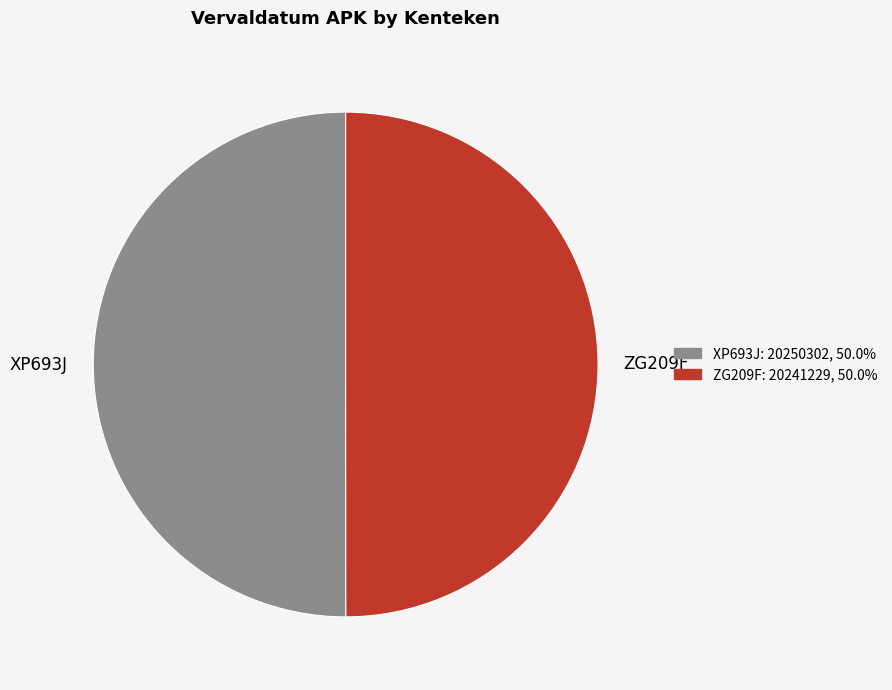

The ZG209F slice represents 50% of the pie. True or false?

True